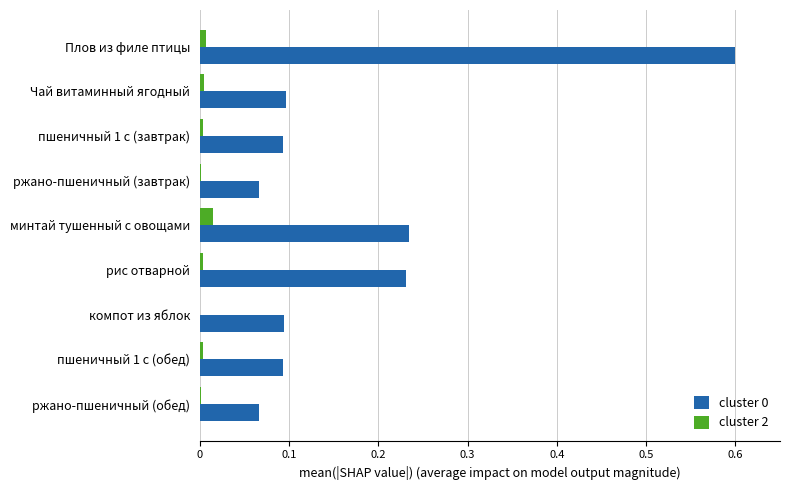

Count the number of categories in the chart.

9